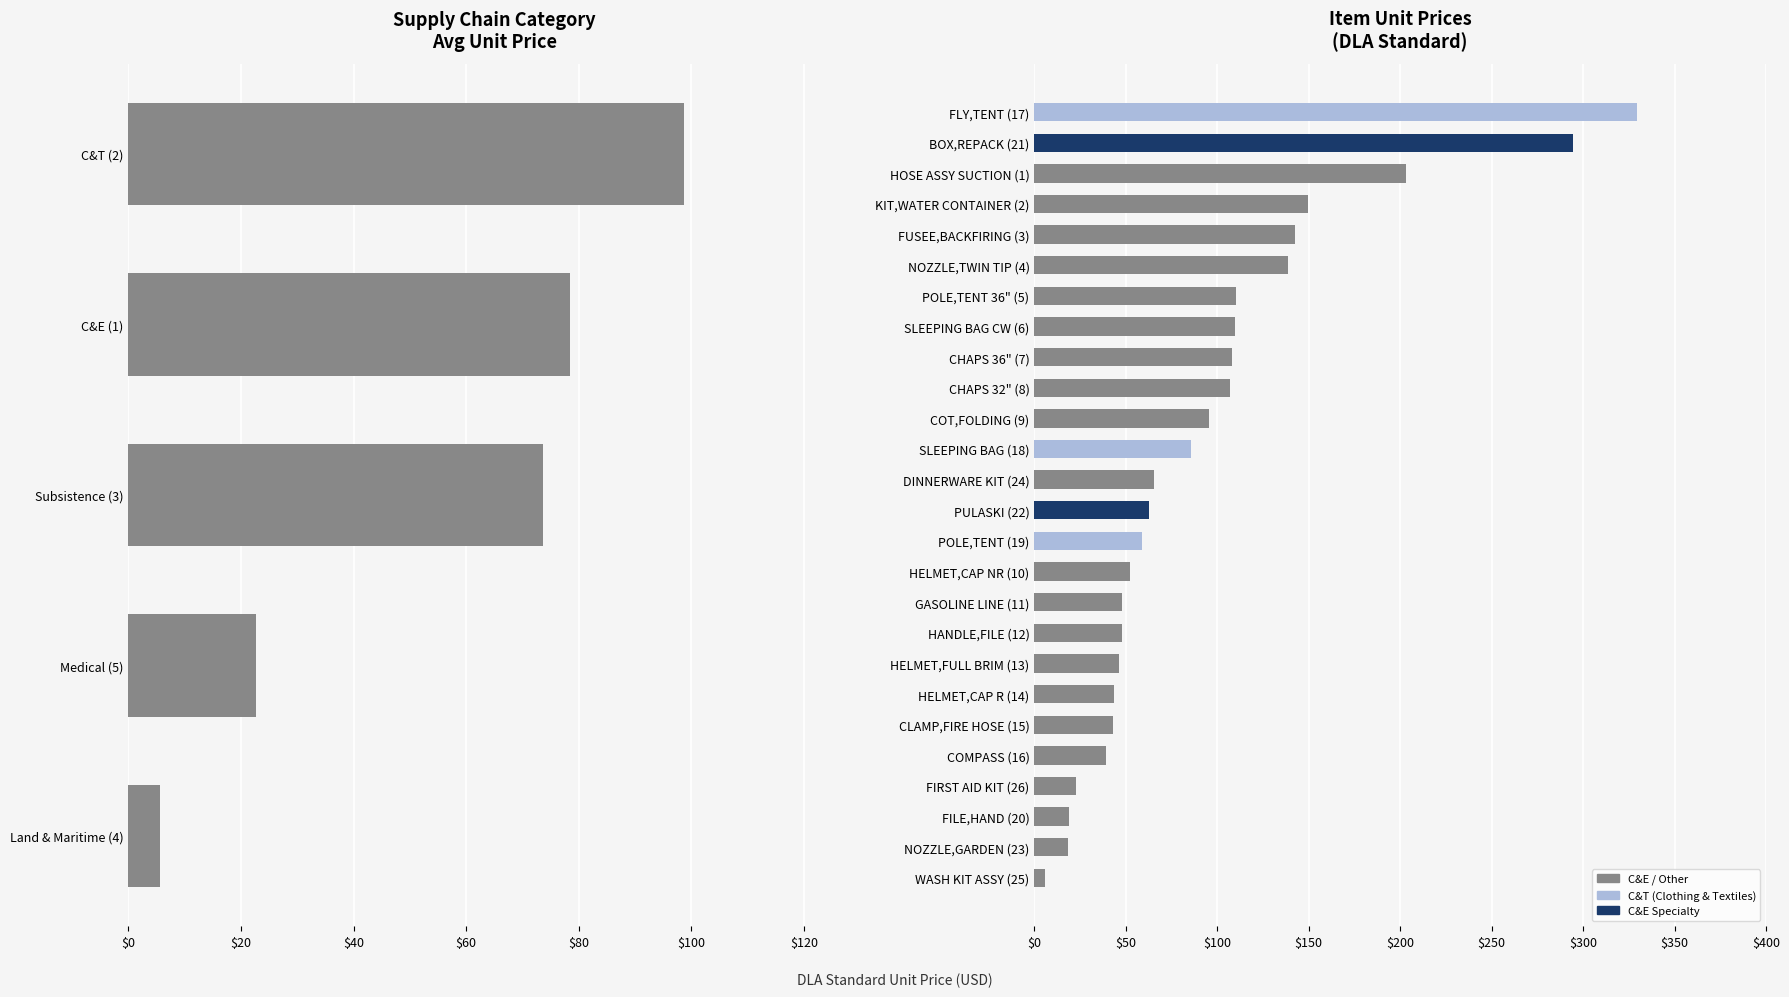

Is it true that the value at C&E (1) is 41.6?

False